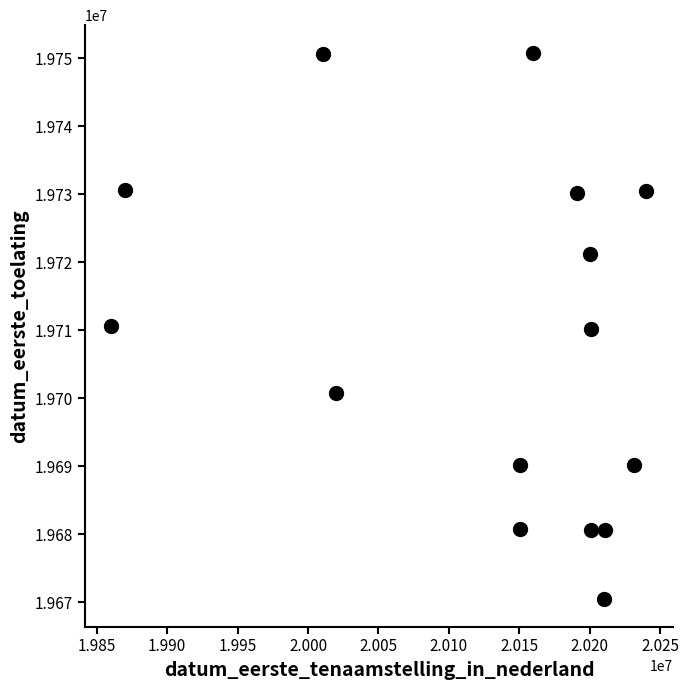

What is the range of X values (max minus min)?

380006